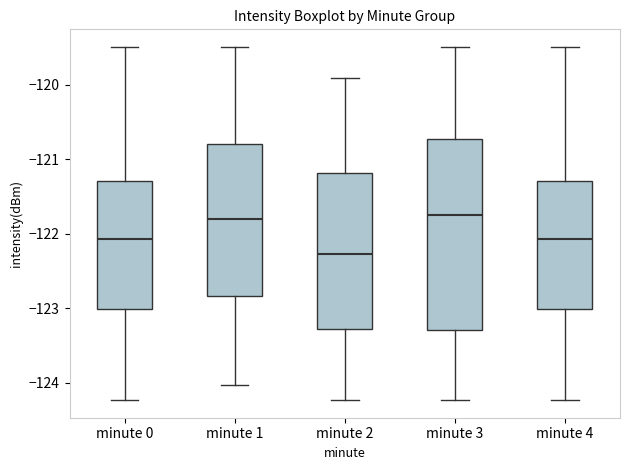

Where is the lower edge of the box for minute 3 on the y-axis? The values are not printed on the chart, so give them approximately, as read against the axis.

-123.3